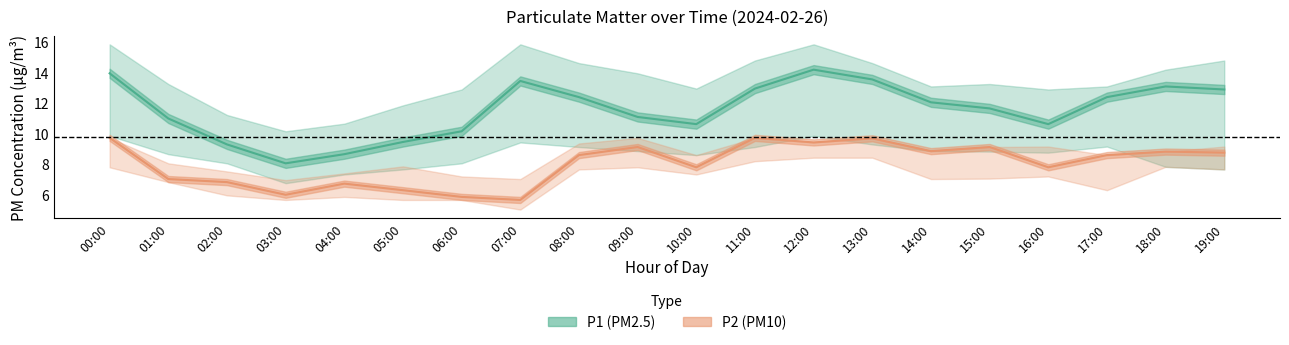

True or false: P1 (PM2.5) and P2 (PM10) intersect in this chart.

False